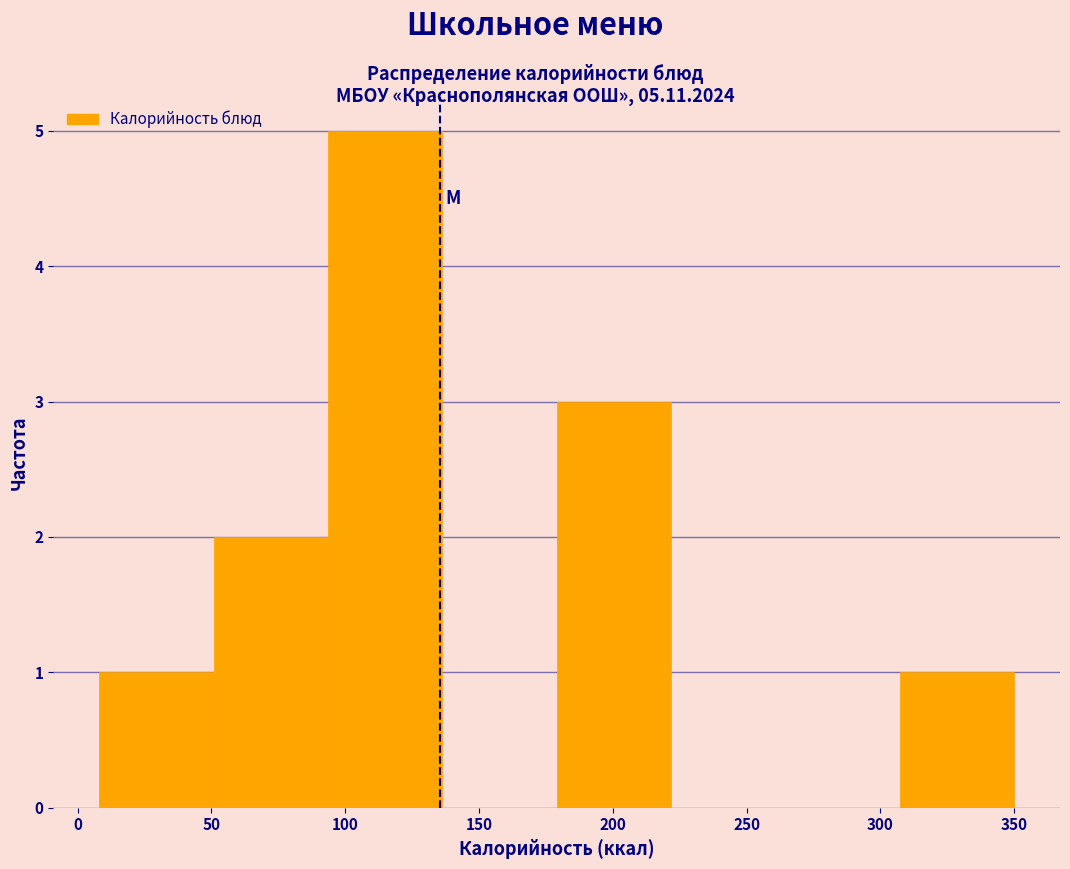

Reading left to right, list every bar in this chart as the range it spans on the x-axis followed by its height. Neither the bar edges nor the heights are printed on the chart, so give them approximately, as read against the axes.

10 to 50: 1
50 to 95: 2
95 to 135: 5
135 to 180: 0
180 to 220: 3
220 to 265: 0
265 to 305: 0
305 to 350: 1